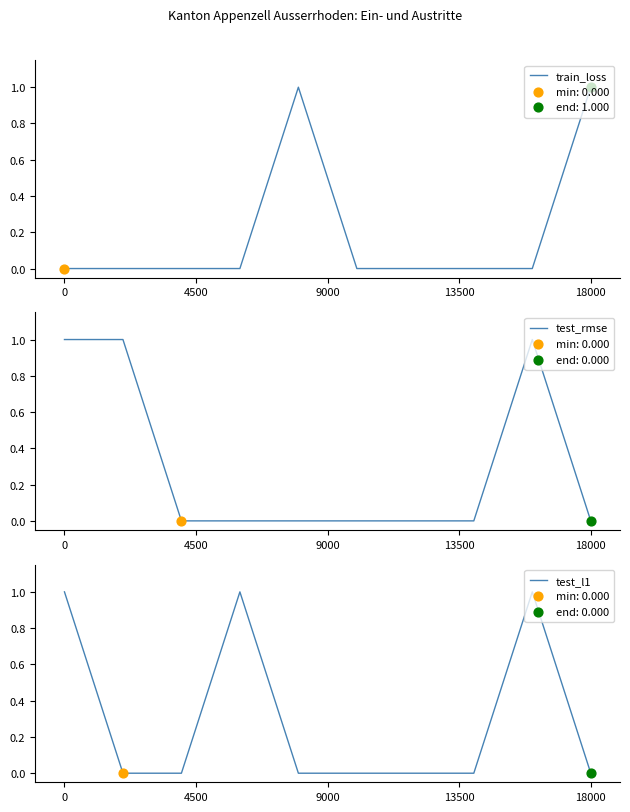

At how many categories does at least one series exceed 0?

6